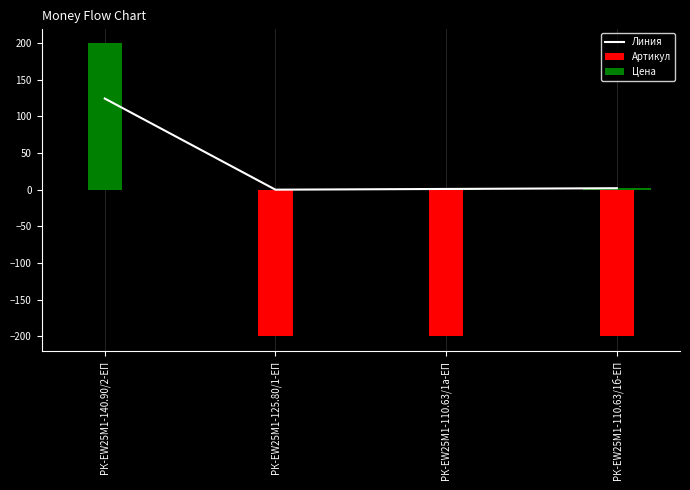

Is the value of Артикул at РК-EW25M1-110.63/1а-ЕП greater than the value of Цена at РК-EW25M1-140.90/2-ЕП?

No